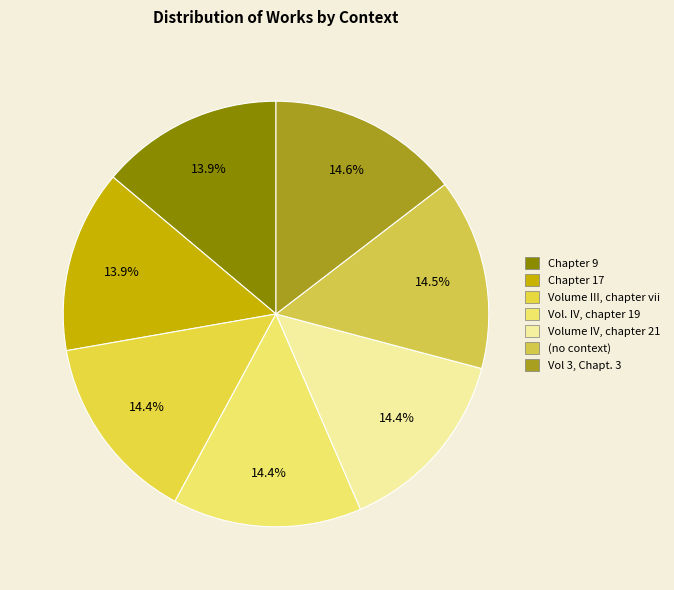

Count the number of slices in the pie.

7